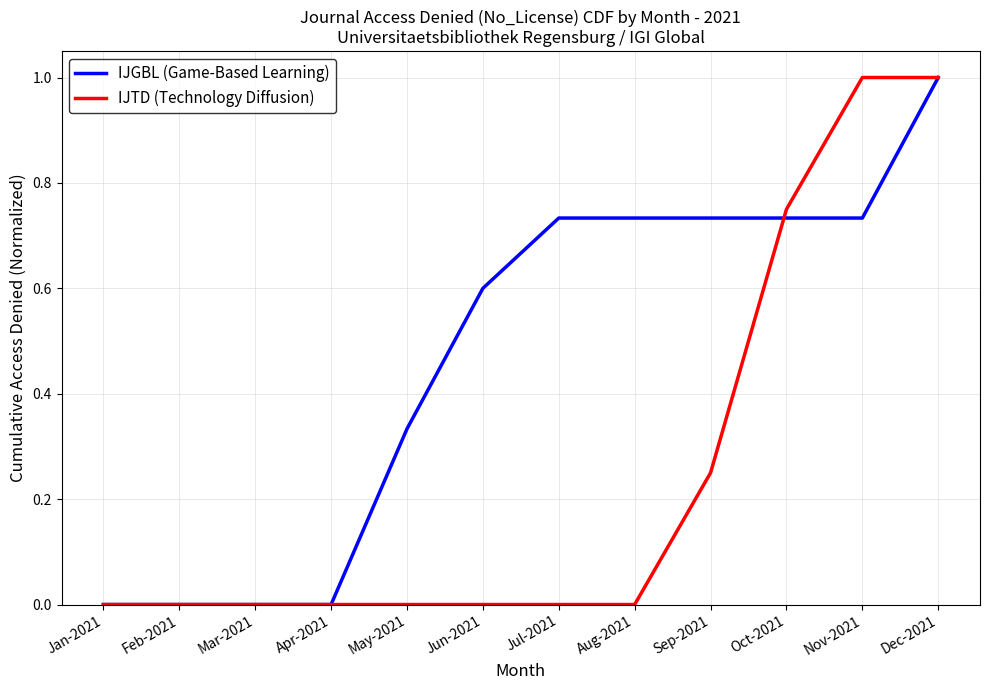

Is the value of IJTD (Technology Diffusion) at Feb-2021 greater than the value of IJGBL (Game-Based Learning) at Jul-2021?

No